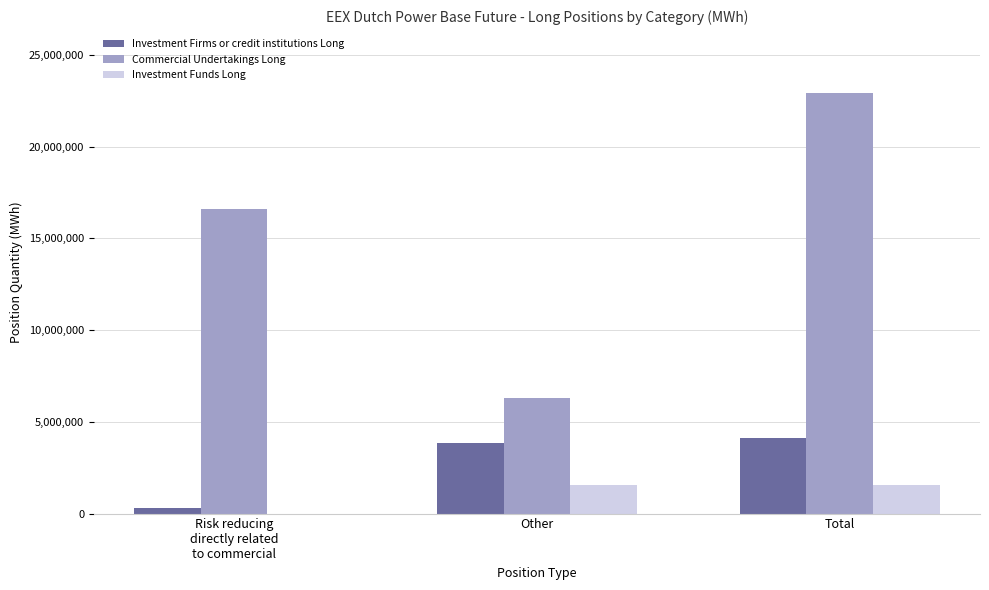

What is the greatest value displayed?

22913085